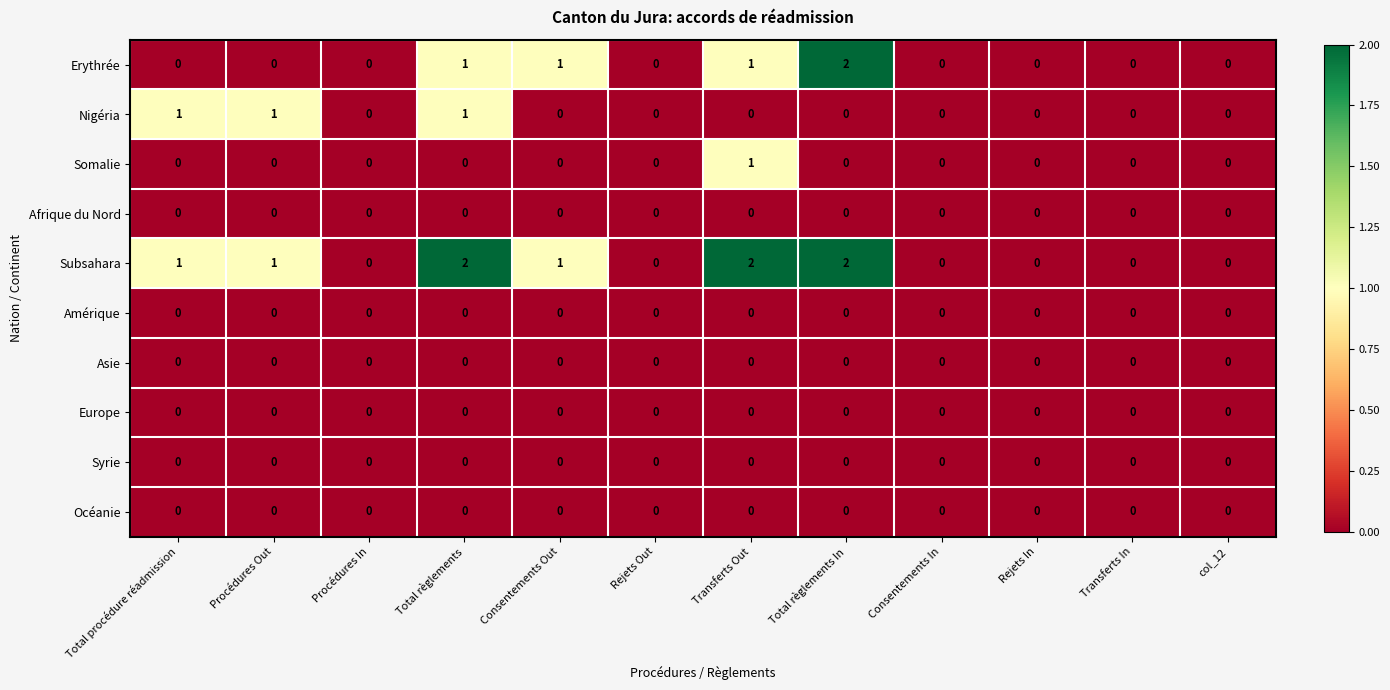

What is the maximum value shown in the chart?

2